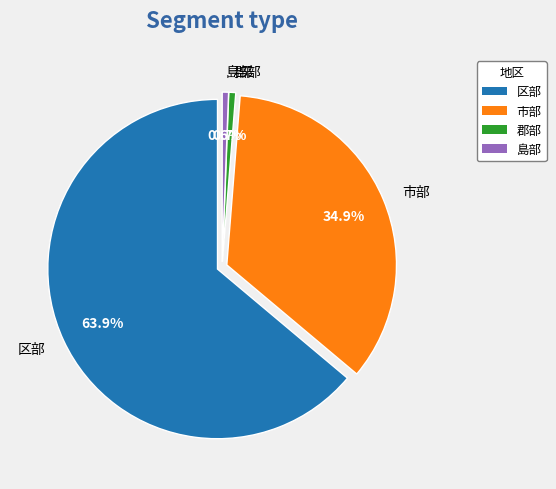

To the nearest percent, what is the difference between the 市部 and 郡部 slice percentages?

34%